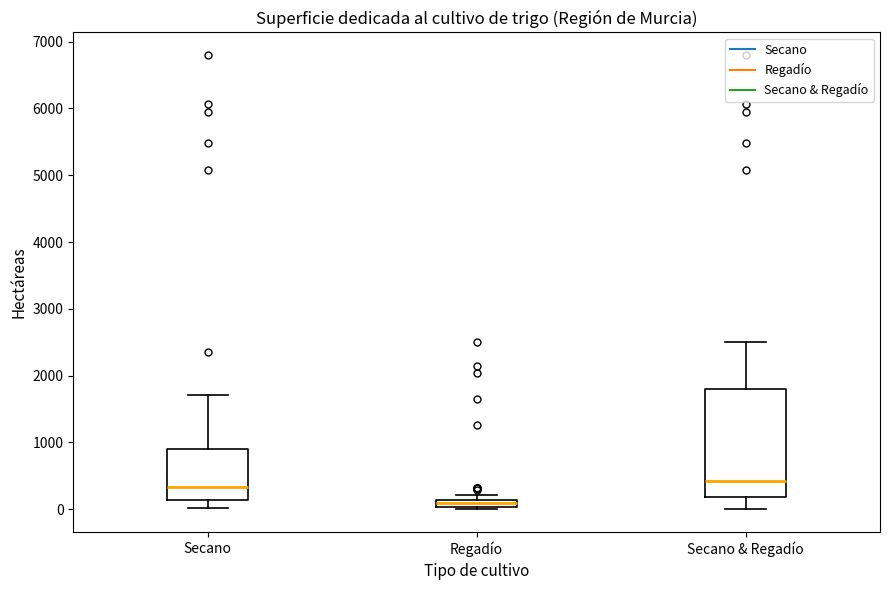

Which box has the lowest median line?

Regadío